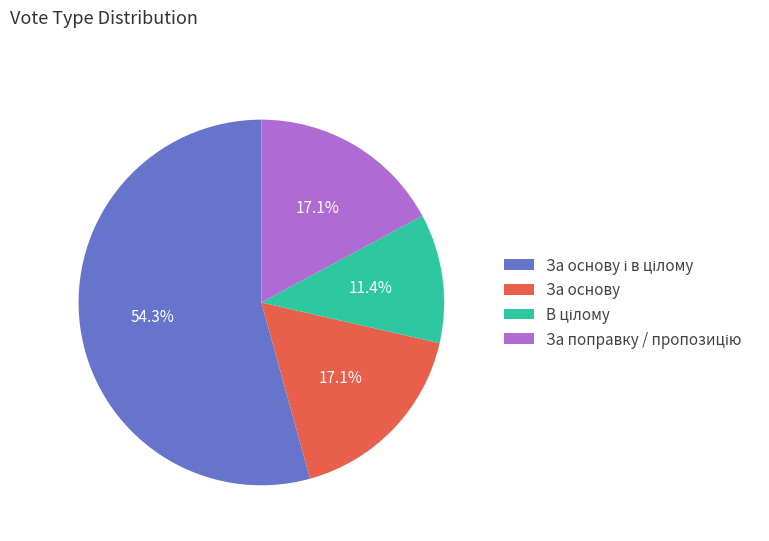

What percentage is NOT represented by За основу?

82.9%